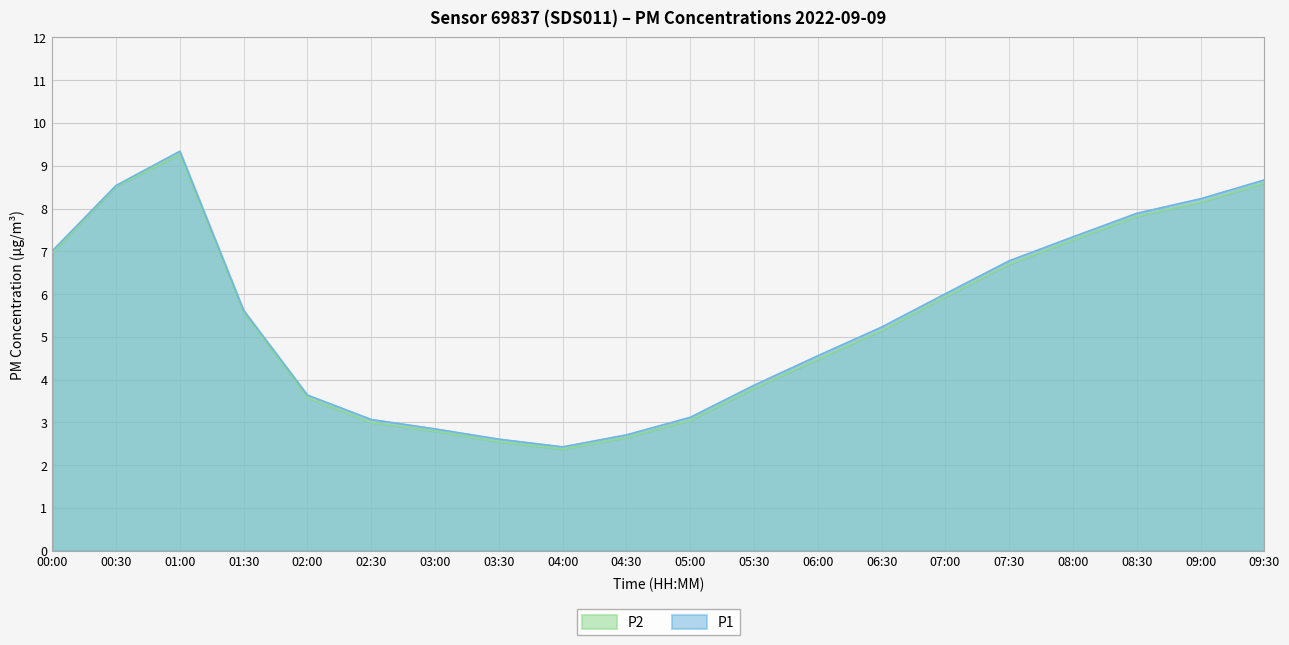

The P1 series shows 5.2 at 06:30. True or false?

True